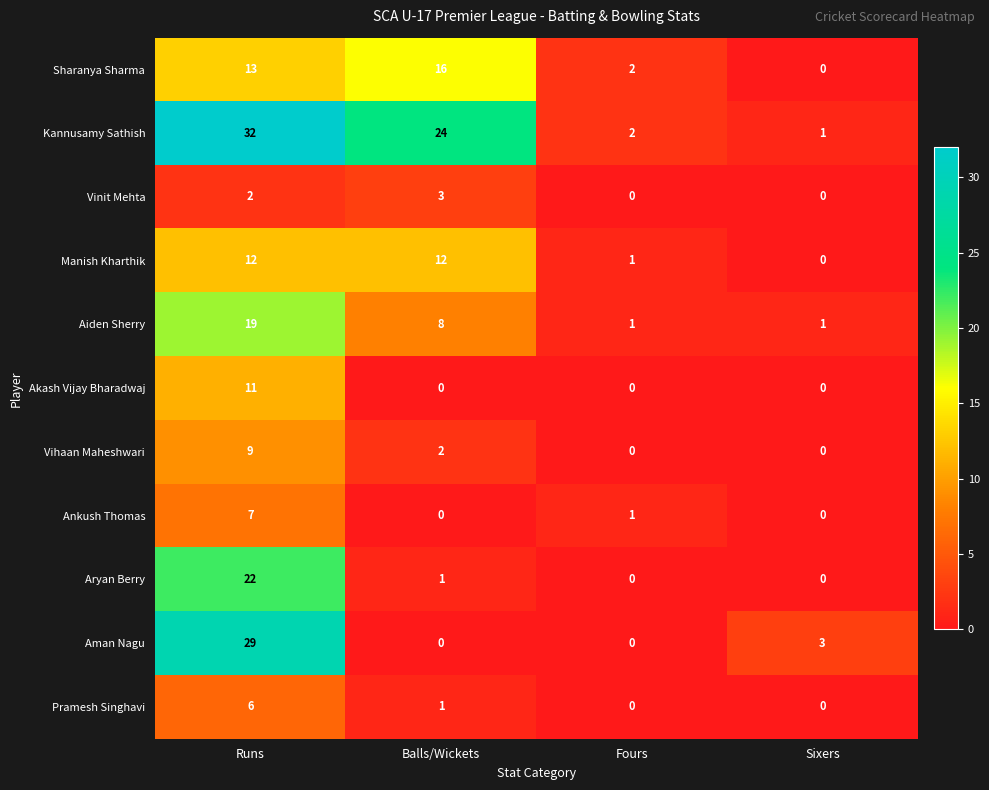

How many series are shown in this chart?

11